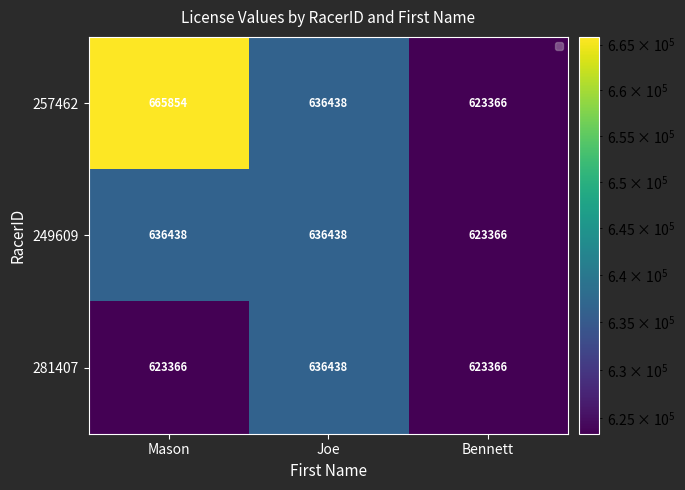

What is the minimum value shown in the chart?

623366